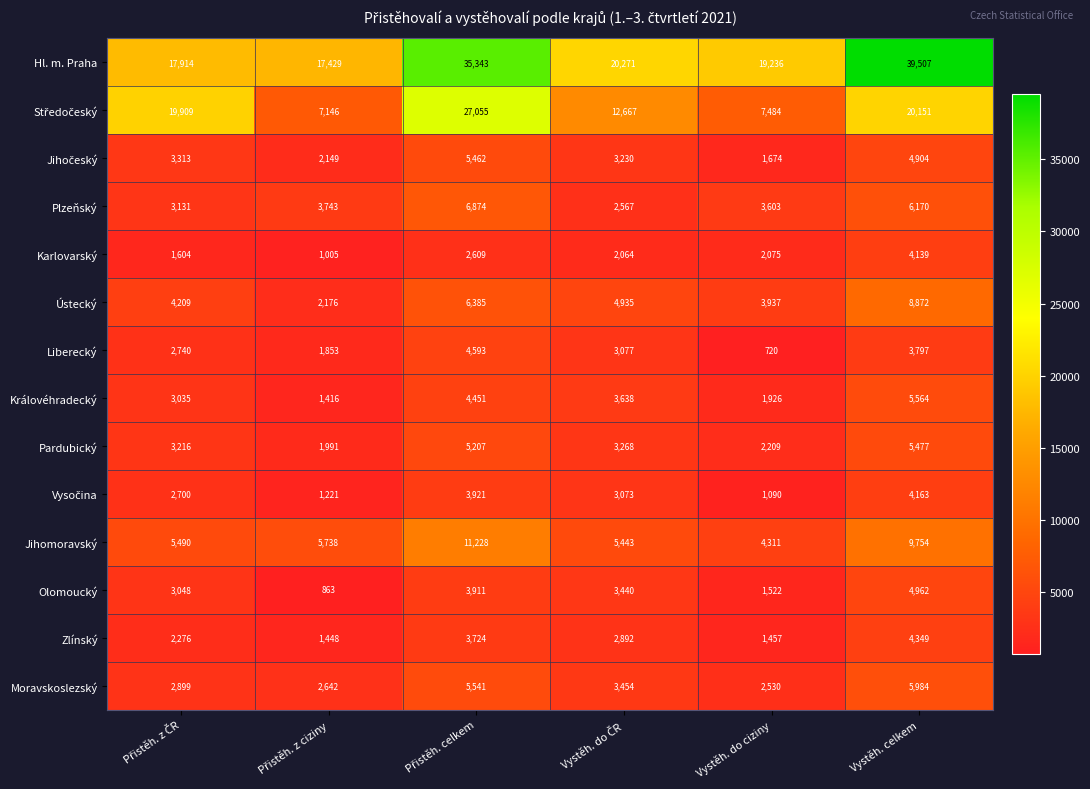

Which series changed the most between Vystěh. do ciziny and Vystěh. celkem?

Hl. m. Praha